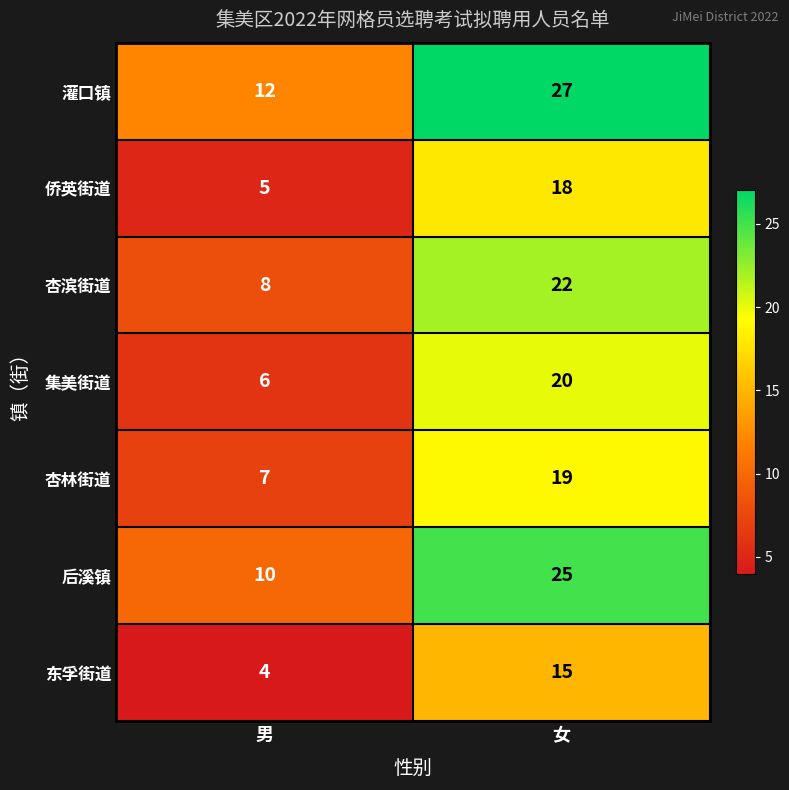

Reading right to left, list all the values displayed in this chart.

灌口镇: 27	12
侨英街道: 18	5
杏滨街道: 22	8
集美街道: 20	6
杏林街道: 19	7
后溪镇: 25	10
东孚街道: 15	4